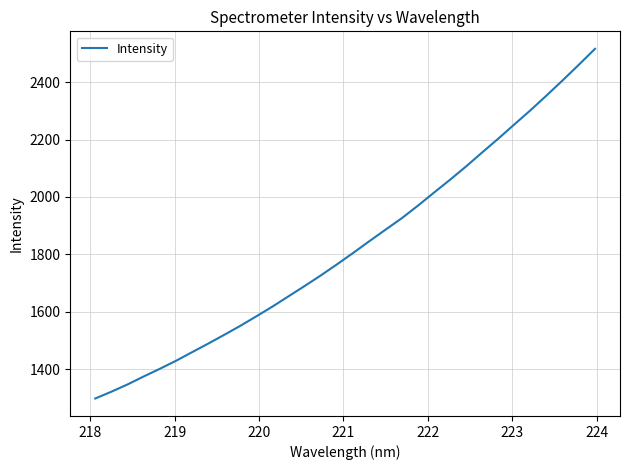

What is the greatest value displayed?

2516.3